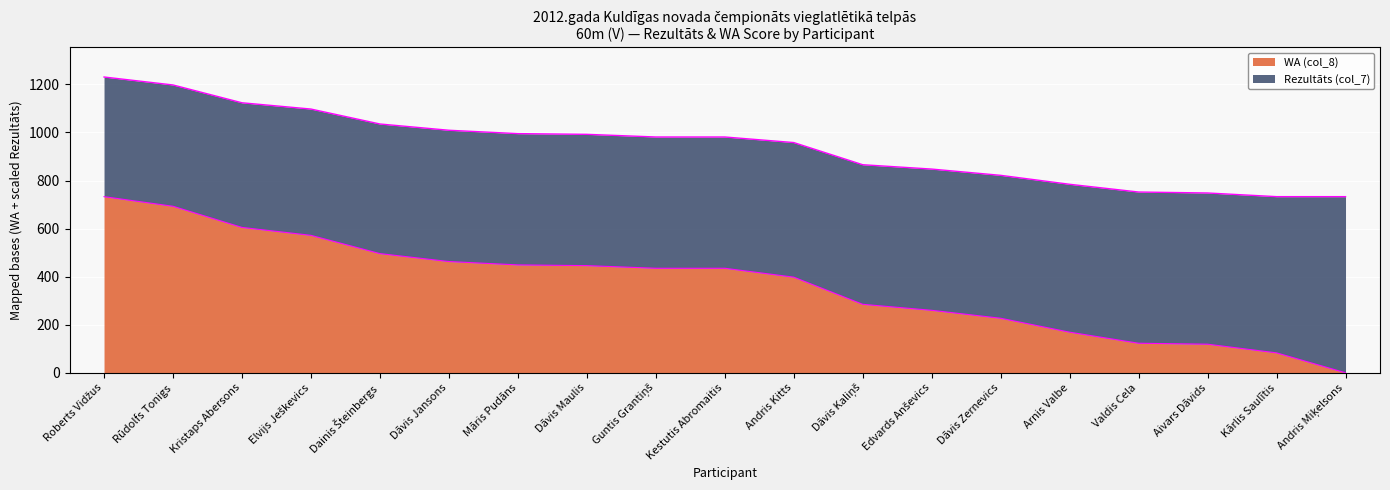

Rank the categories by value from highest to lowest.

Roberts Vidžus, Rūdolfs Tonigs, Kristaps Abersons, Elvijs Ješkevics, Dainis Šteinbergs, Dāvis Jansons, Māris Pudāns, Dāvis Maulis, Guntis Grantiņš, Kestutis Abromaitis, Andris Kitts, Dāvis Kaliņš, Edvards Anševics, Dāvis Zernevics, Arnis Valbe, Valdis Cela, Aivars Dāvids, Kārlis Saulītis, Andris Miķelsons